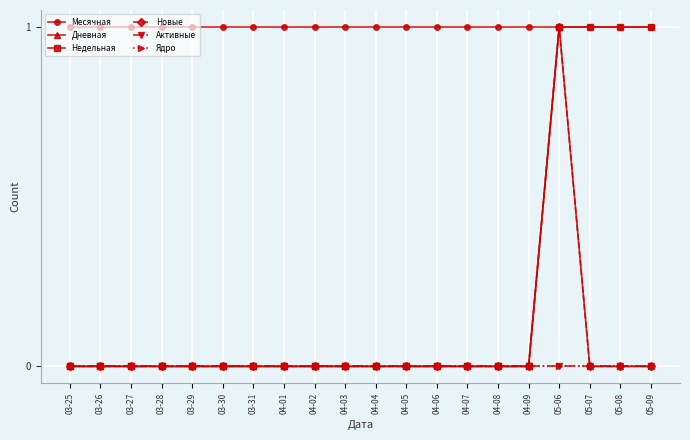

Which category has the lowest value in the Месячная series?

03-25